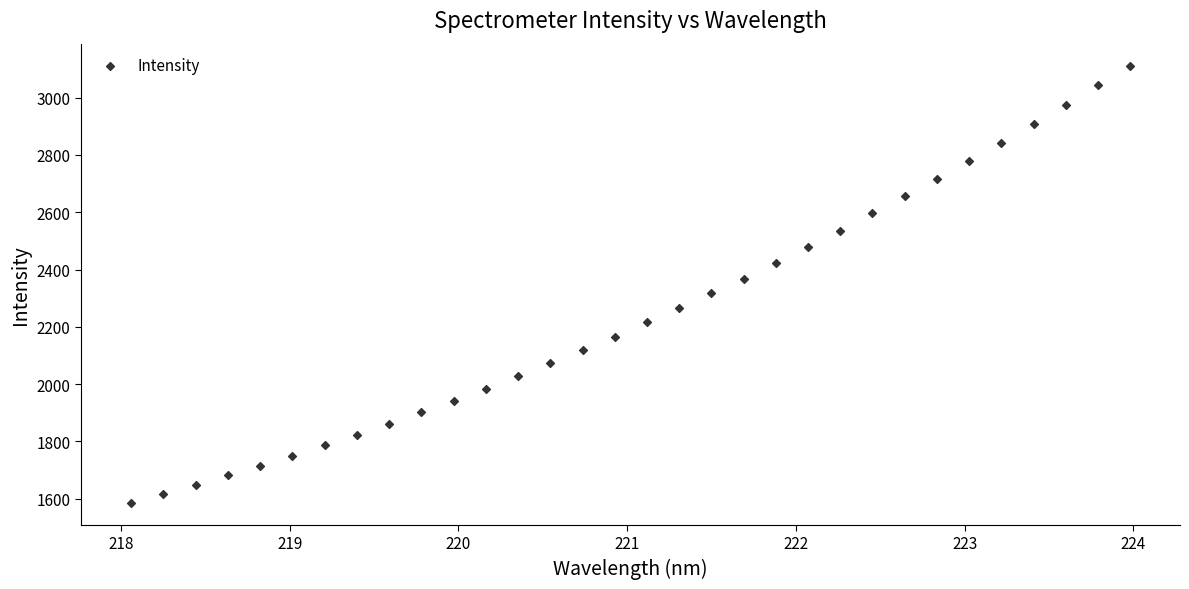

What is the range of Y values (max minus min)?

1528.2